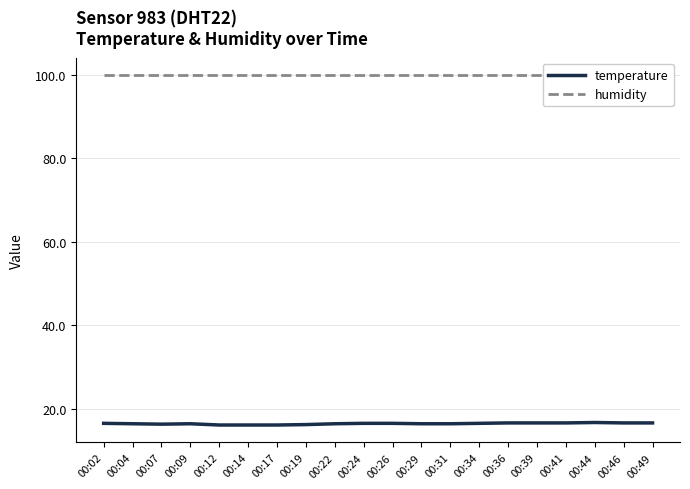

True or false: humidity and temperature intersect in this chart.

False